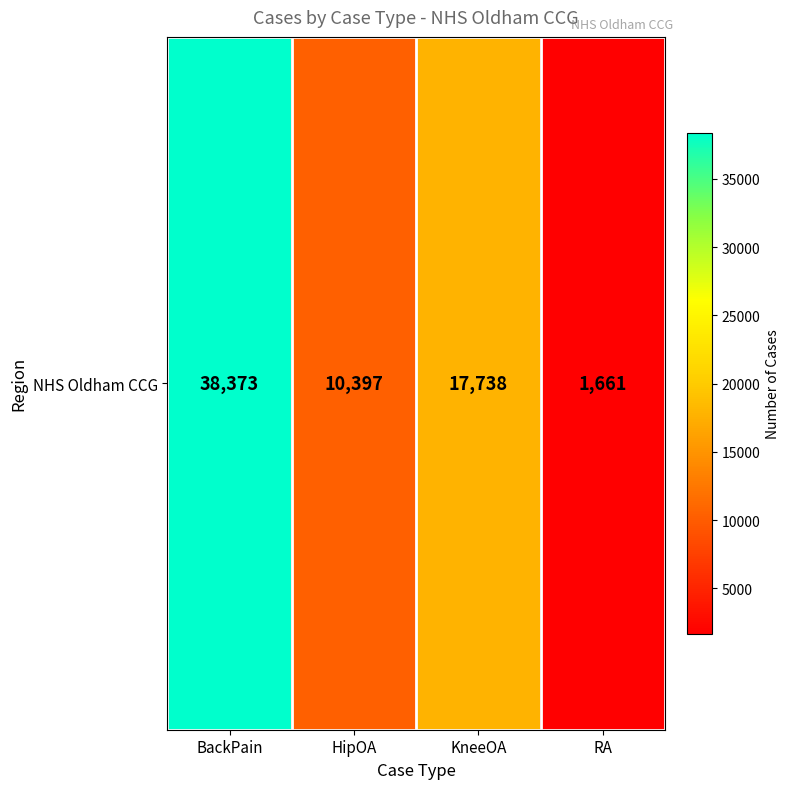

True or false: the data shows 16627 at HipOA.

False